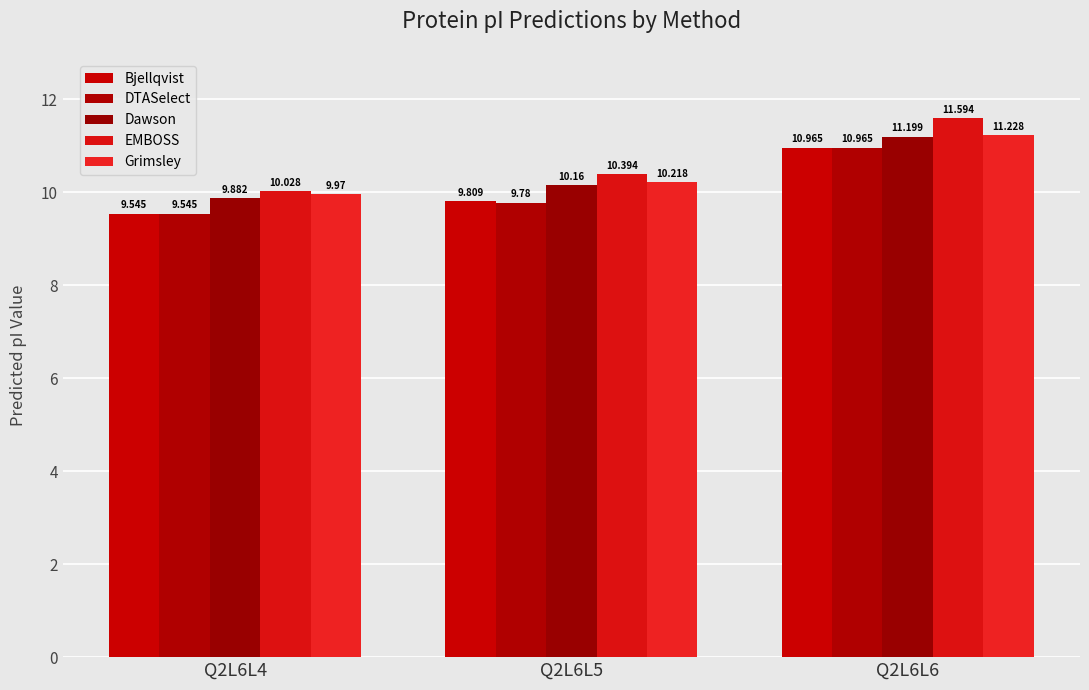

Where does the Dawson series first go above 10?

Q2L6L5